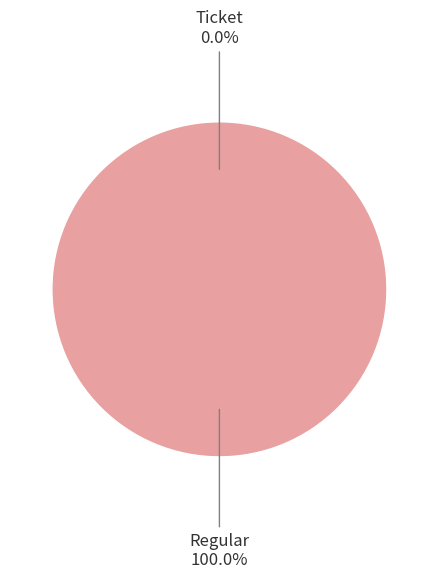

Between Ticket and Regular, which is larger?

Regular